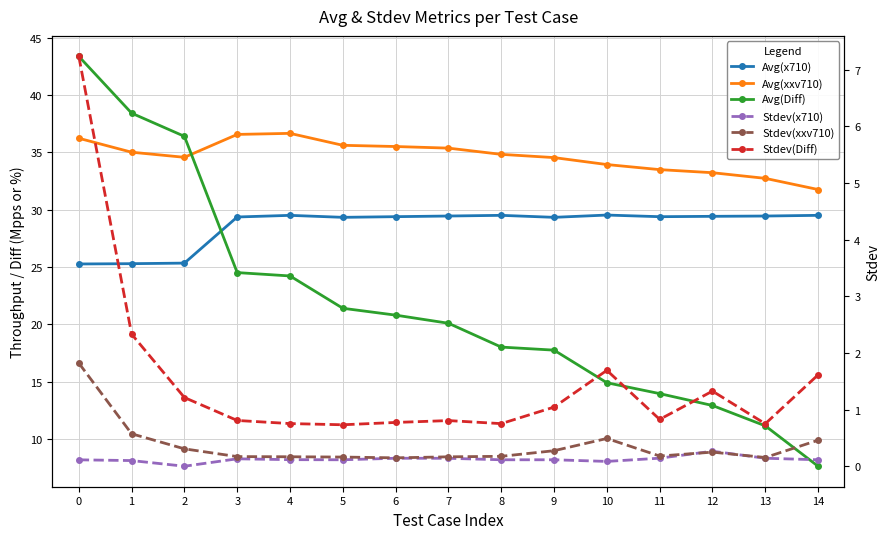

Reading left to right, what are all the values shown in this chart?

Avg(x710): 25.3	25.3	25.4	29.4	29.5	29.3	29.4	29.5	29.5	29.3	29.5	29.4	29.4	29.5	29.5
Avg(xxv710): 36.2	35.0	34.6	36.6	36.7	35.6	35.5	35.4	34.8	34.6	33.9	33.5	33.2	32.7	31.8
Avg(Diff): 43.4	38.4	36.4	24.5	24.2	21.4	20.8	20.1	18.0	17.8	14.9	14.0	12.9	11.2	7.6
Stdev(x710): 0.1	0.1	0.0	0.1	0.1	0.1	0.1	0.1	0.1	0.1	0.1	0.1	0.3	0.1	0.1
Stdev(xxv710): 1.8	0.6	0.3	0.2	0.2	0.2	0.1	0.2	0.2	0.3	0.5	0.2	0.2	0.2	0.5
Stdev(Diff): 7.2	2.3	1.2	0.8	0.8	0.7	0.8	0.8	0.8	1.0	1.7	0.8	1.3	0.8	1.6